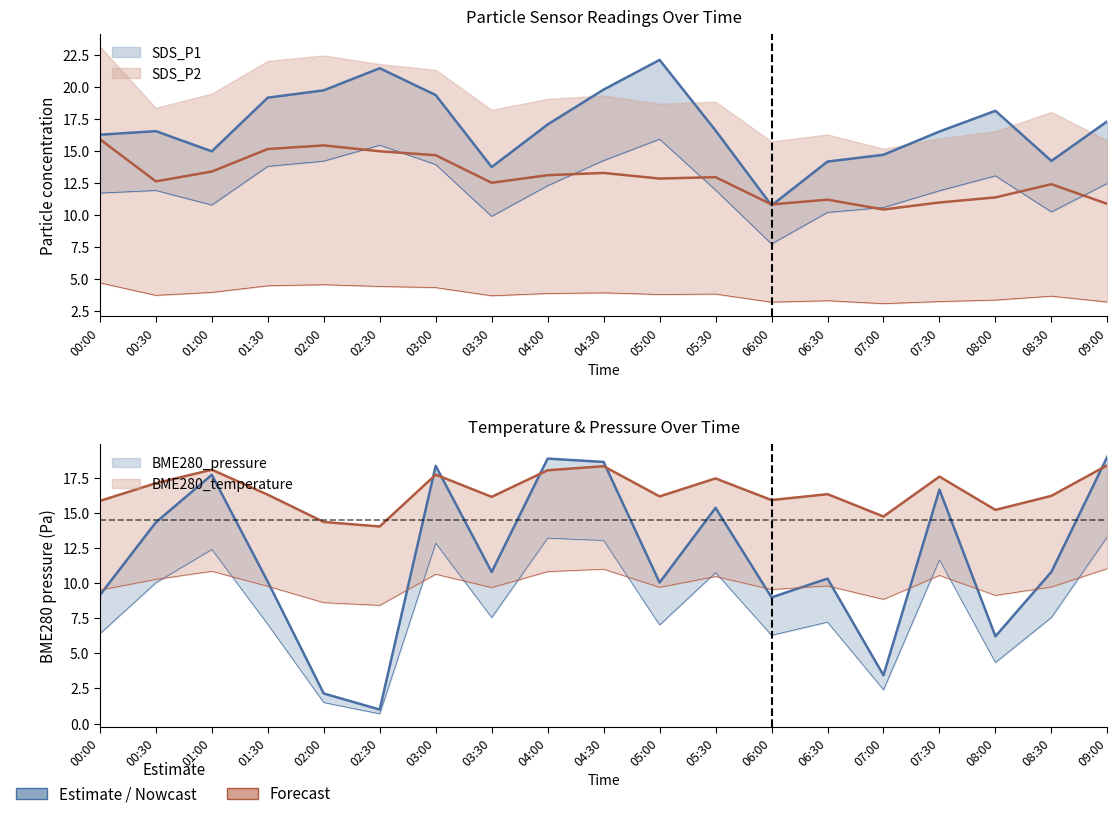

Read the BME280_pressure_kPa value at 02:30.

0.7